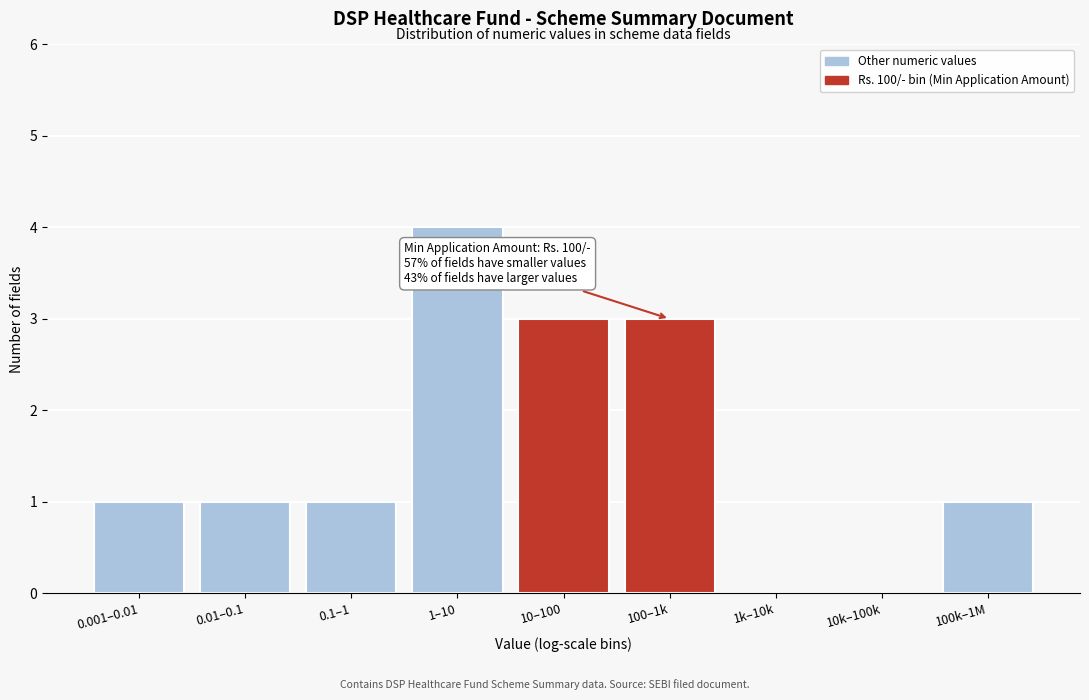

Reading left to right, list all the values displayed in this chart.

0.001–0.01=1	0.01–0.1=1	0.1–1=1	1–10=4	10–100=3	100–1k=3	1k–10k=0	10k–100k=0	100k–1M=1